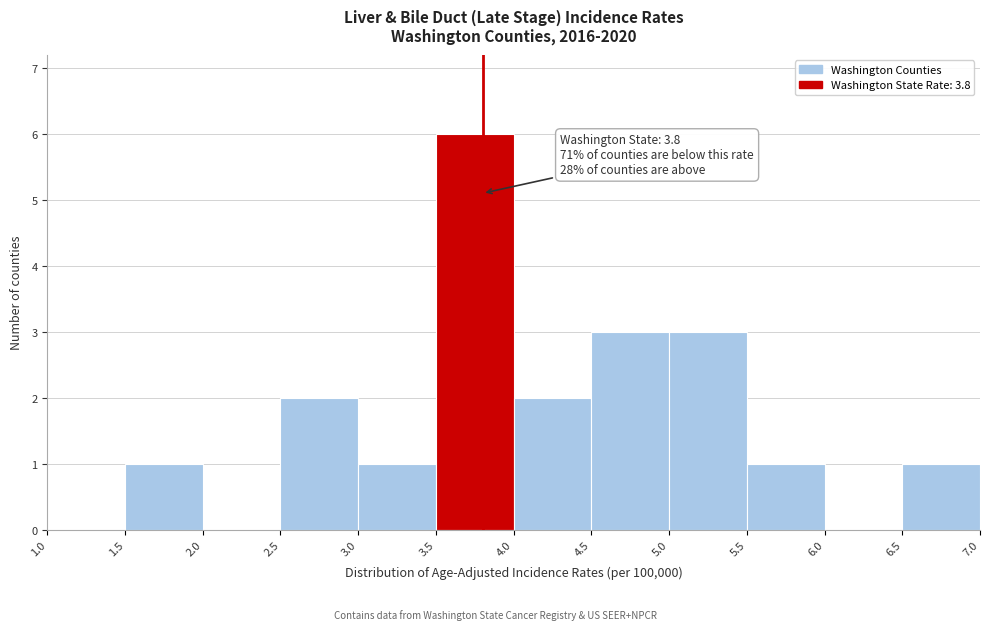

Over which range of the x-axis is the bar tallest?

3.5 to 4.0